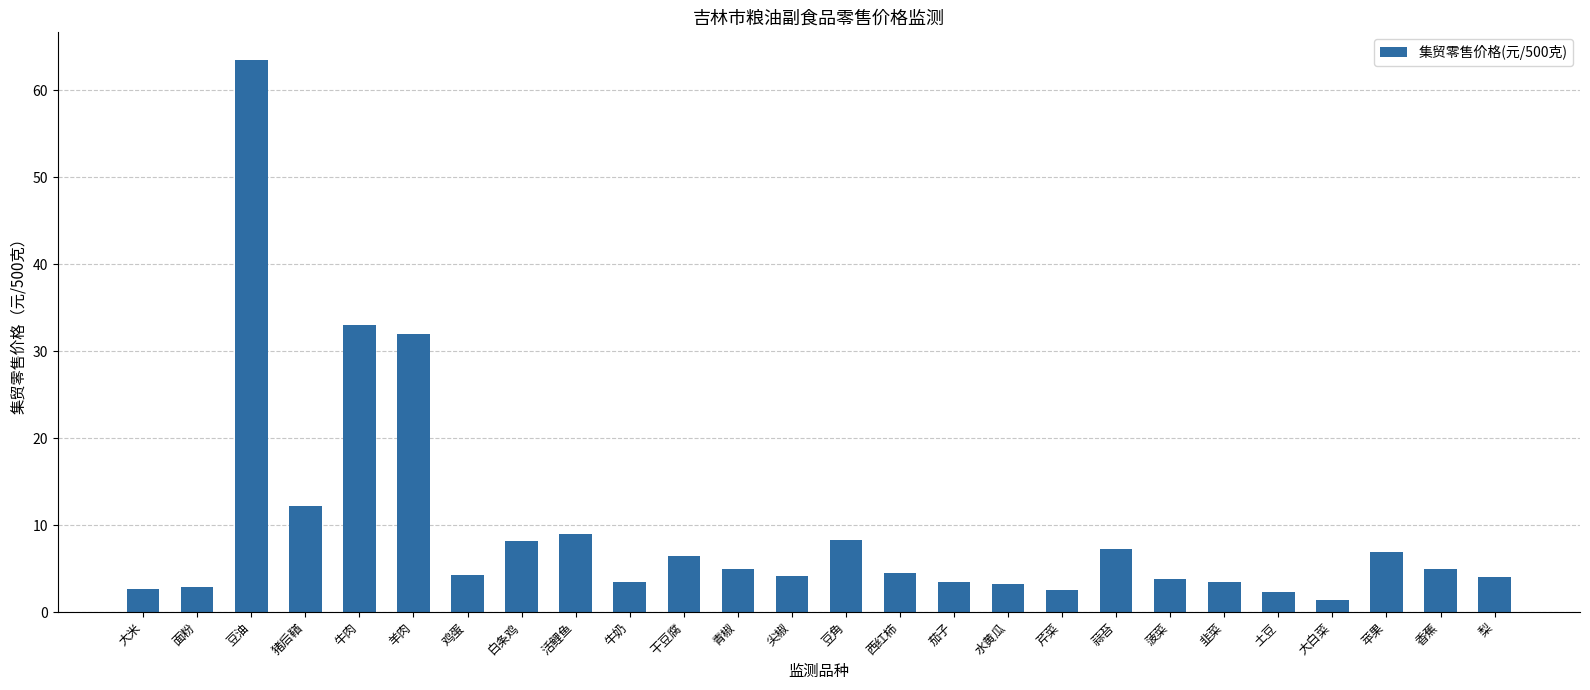

What is the change in value from 大米 to 西红柿?

+1.8